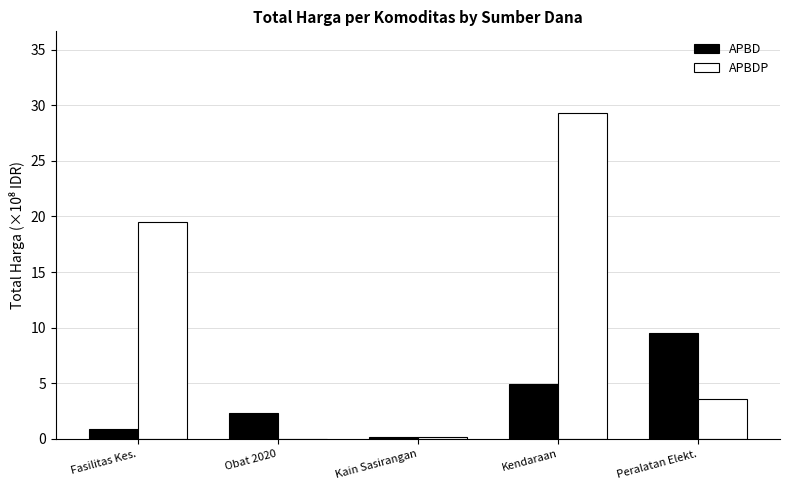

What are all the series names shown in the legend?

APBD, APBDP